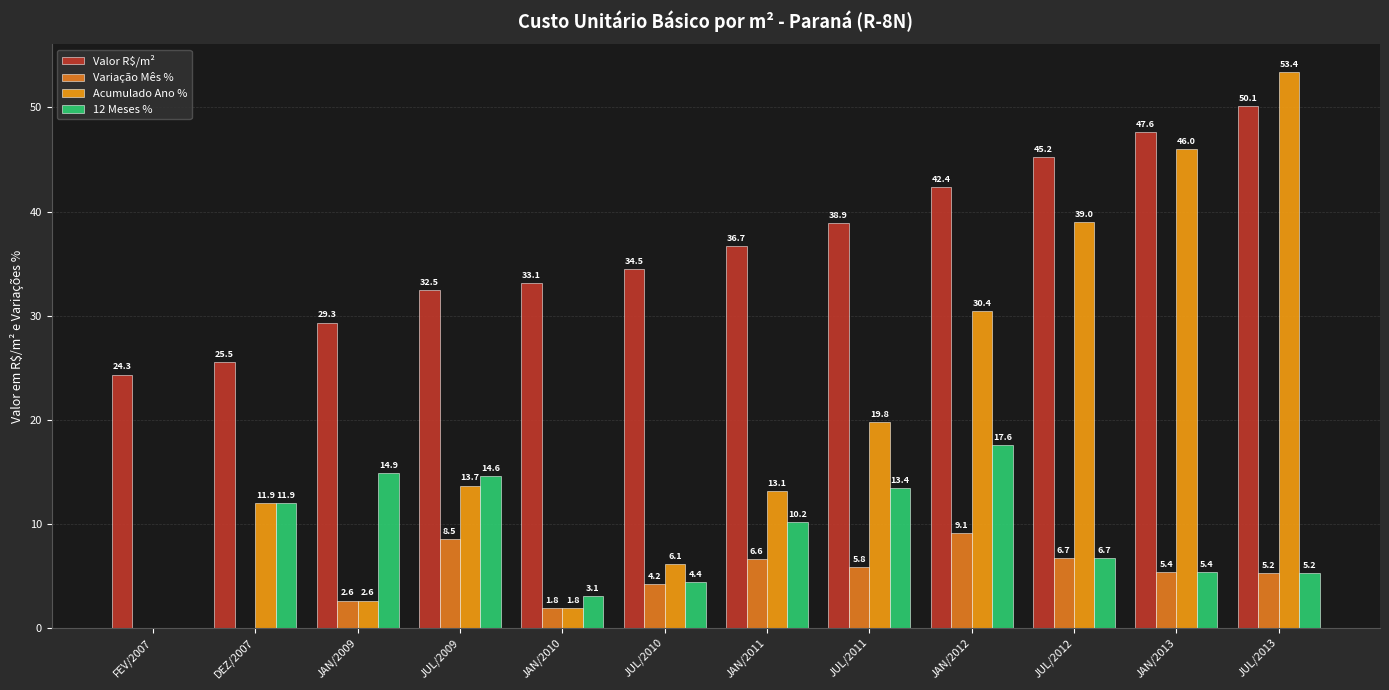

What is the greatest value displayed?

53.4